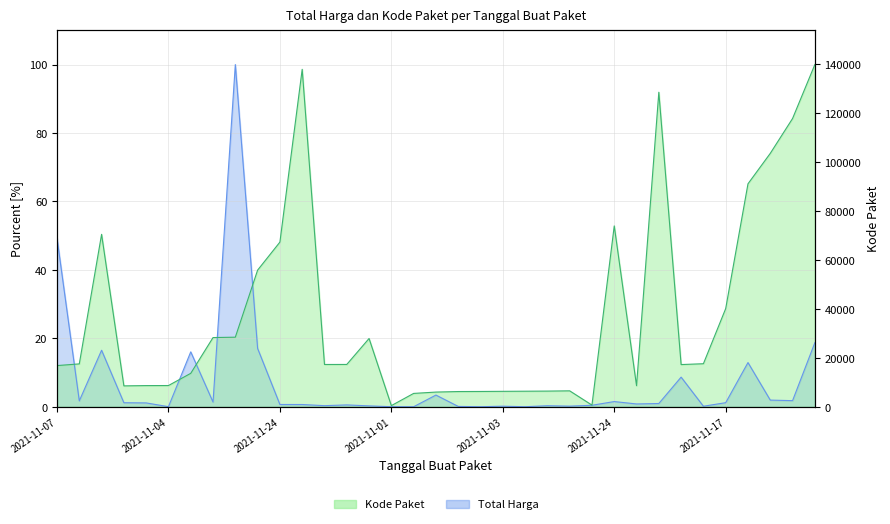

What is the difference between the maximum and minimum values in the Total Harga series?

100.0